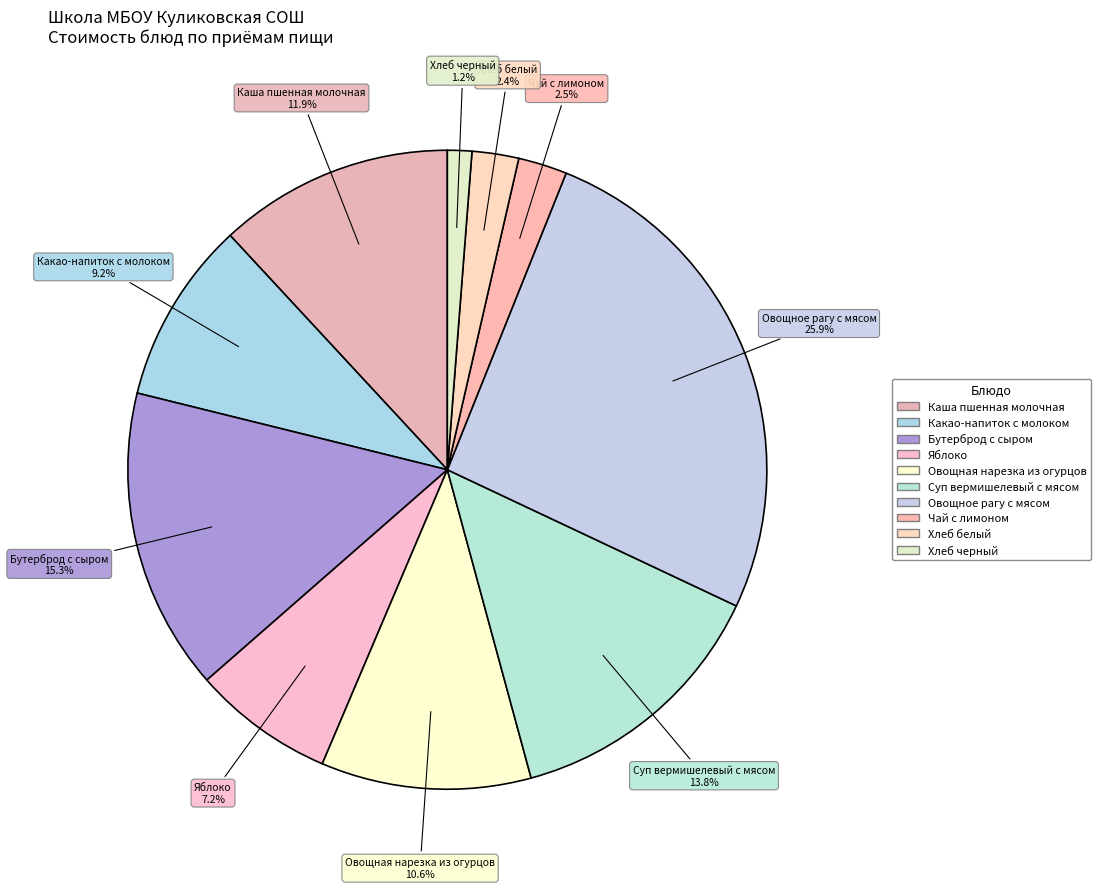

What is the ratio of the value at Суп вермишелевый с мясом to the value at Каша пшенная молочная?

1.2